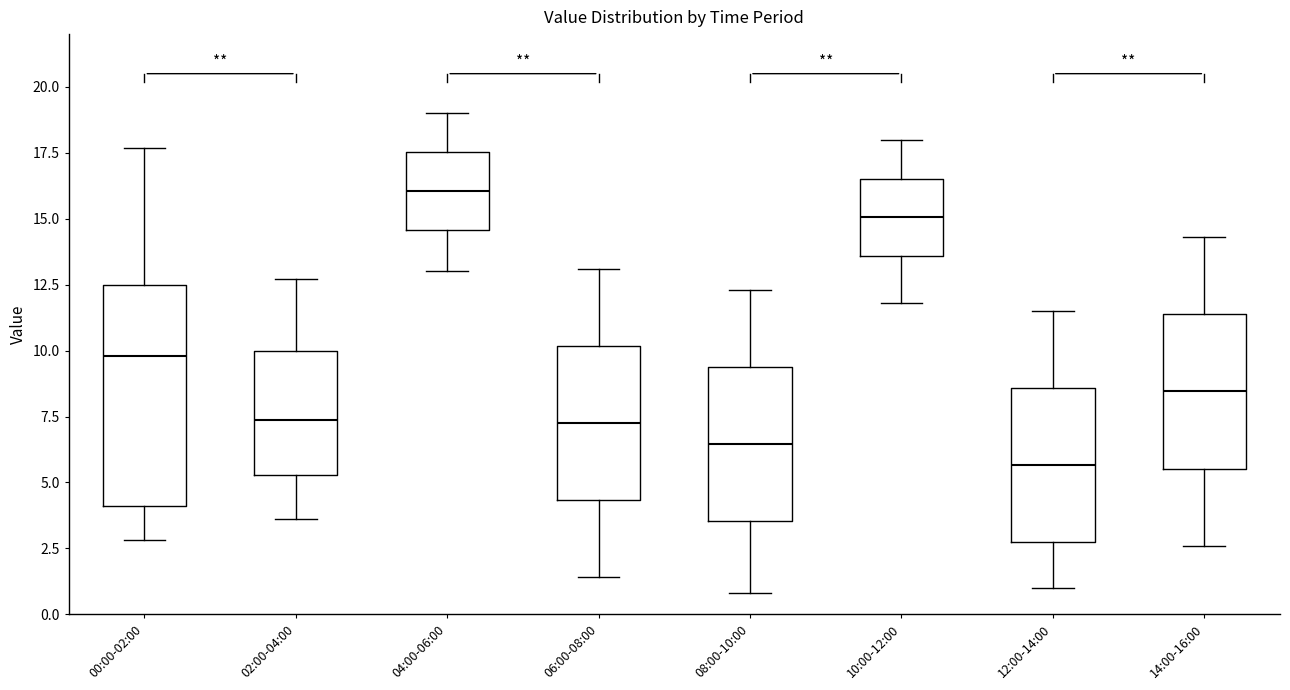

Where does the lower whisker of the box for 08:00-10:00 end on the y-axis? The values are not printed on the chart, so give them approximately, as read against the axis.

1.0